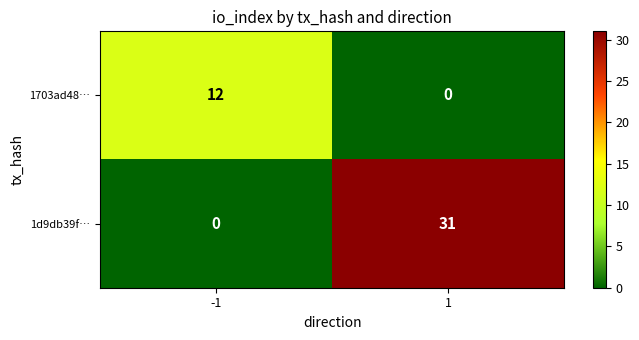

What is the approximate value of 1703ad48… at -1?

12